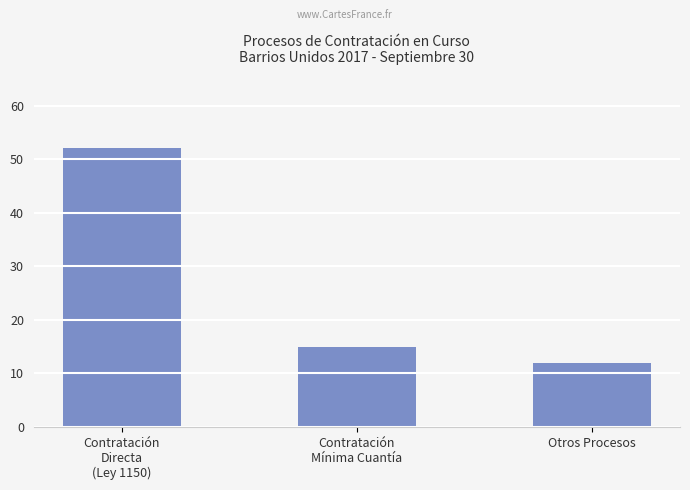

What is the average value?

26